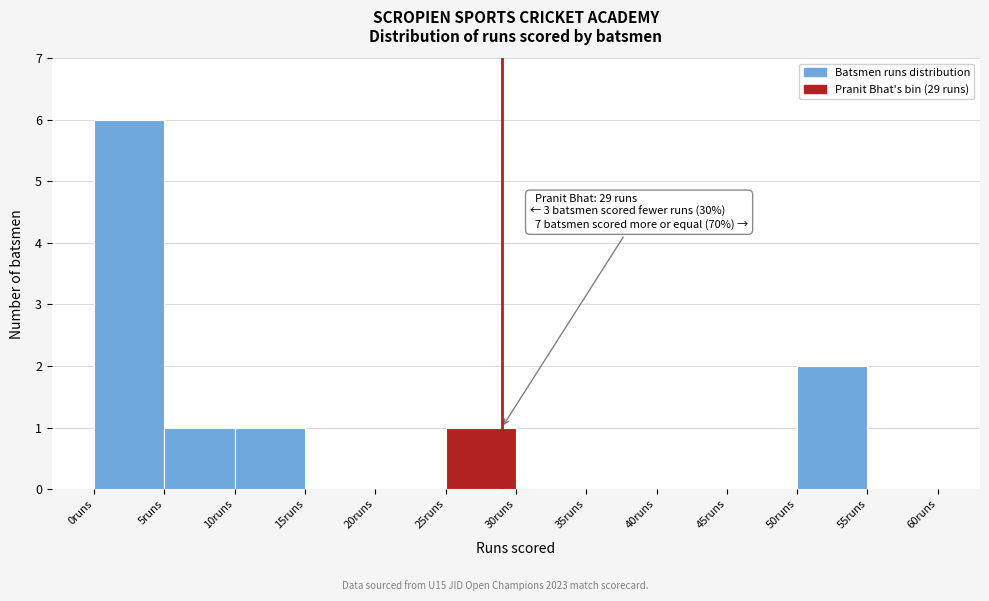

Which range on the x-axis has the tallest bar?

0 to 5